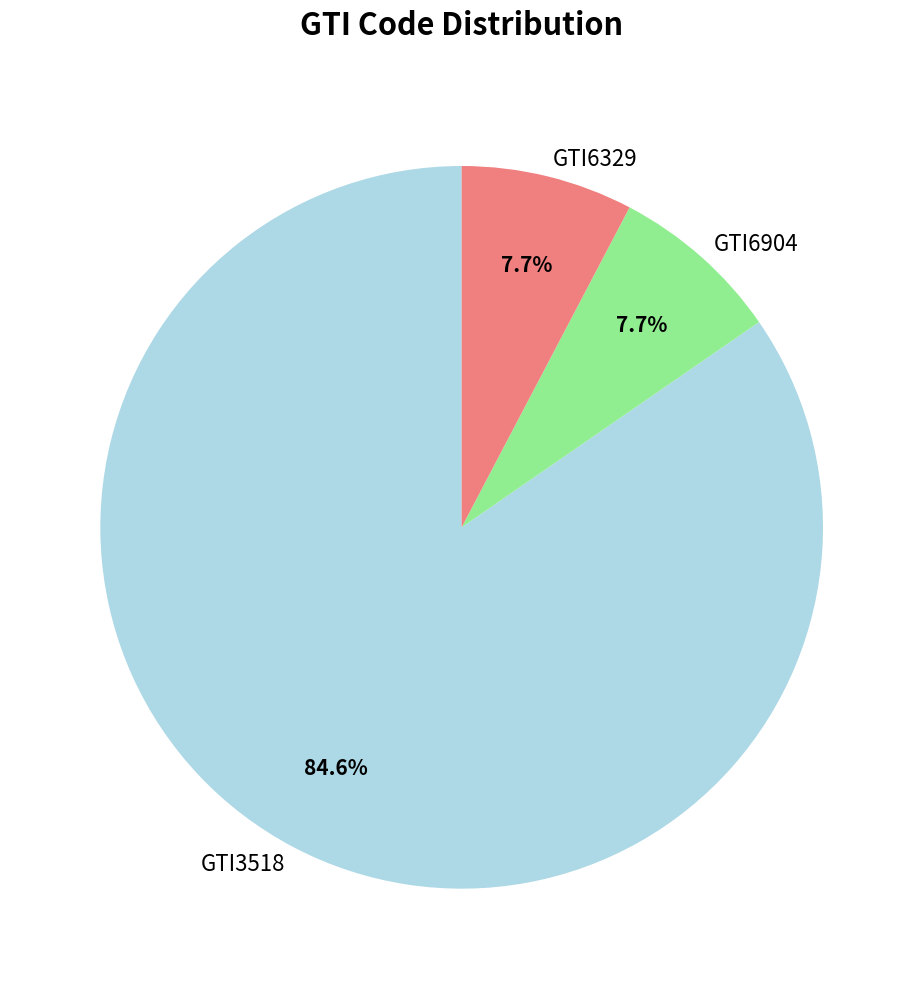

Is it true that GTI3518 is 85% of the pie?

True